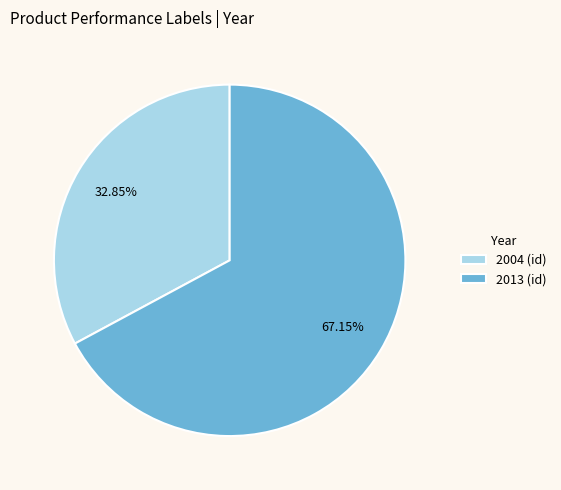

Which category has the smallest portion of the pie?

2004